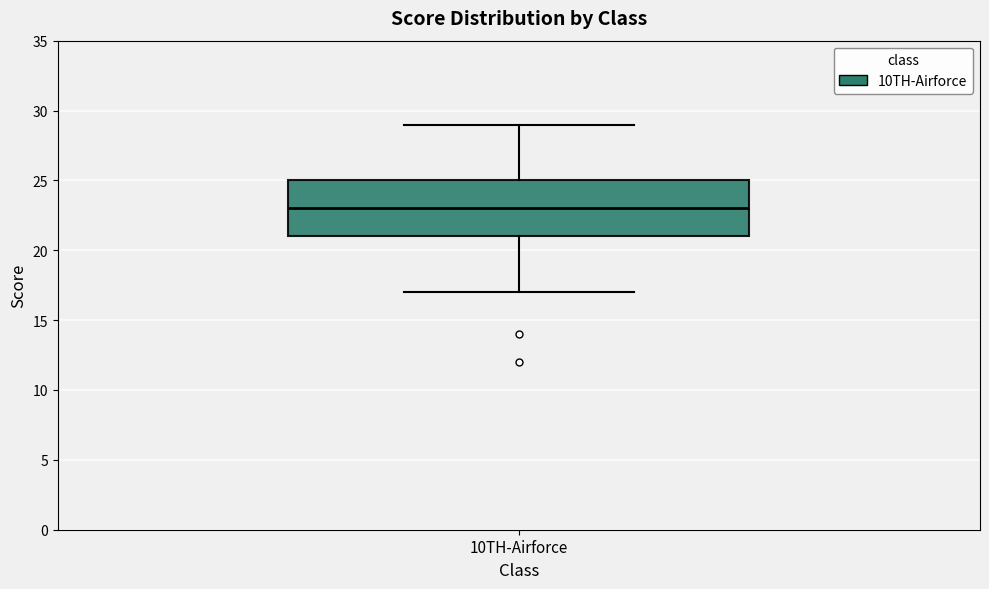

Read this box plot against the y-axis: the position of the median line, the range covered by the box, and the ends of both whiskers. The values are not printed on the chart, so give them approximately, as read against the axis.

median 23, box 21 to 25, whiskers 17 to 29